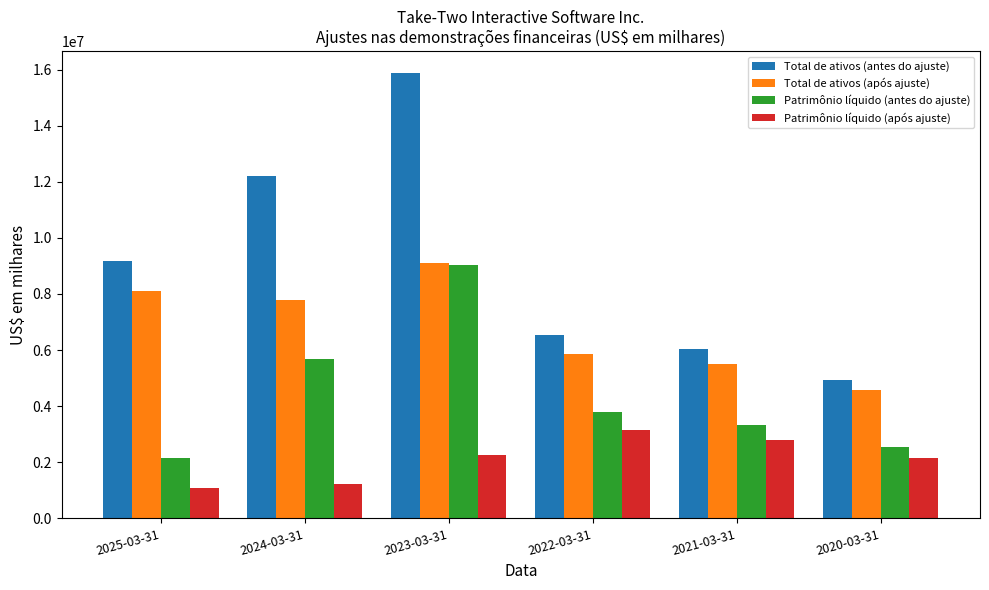

Reading left to right, list all the values displayed in this chart.

Total de ativos (antes do ajuste): 2025-03-31=9180700	2024-03-31=12216900	2023-03-31=15862100	2022-03-31=6546219	2021-03-31=6028218	2020-03-31=4948832
Total de ativos (após ajuste): 2025-03-31=8123400	2024-03-31=7790500	2023-03-31=9095000	2022-03-31=5871665	2021-03-31=5492912	2020-03-31=4562338
Patrimônio líquido (antes do ajuste): 2025-03-31=2137700	2024-03-31=5667900	2023-03-31=9042500	2022-03-31=3809659	2021-03-31=3331892	2020-03-31=2539244
Patrimônio líquido (após ajuste): 2025-03-31=1080400	2024-03-31=1241500	2023-03-31=2275400	2022-03-31=3135105	2021-03-31=2796586	2020-03-31=2152750